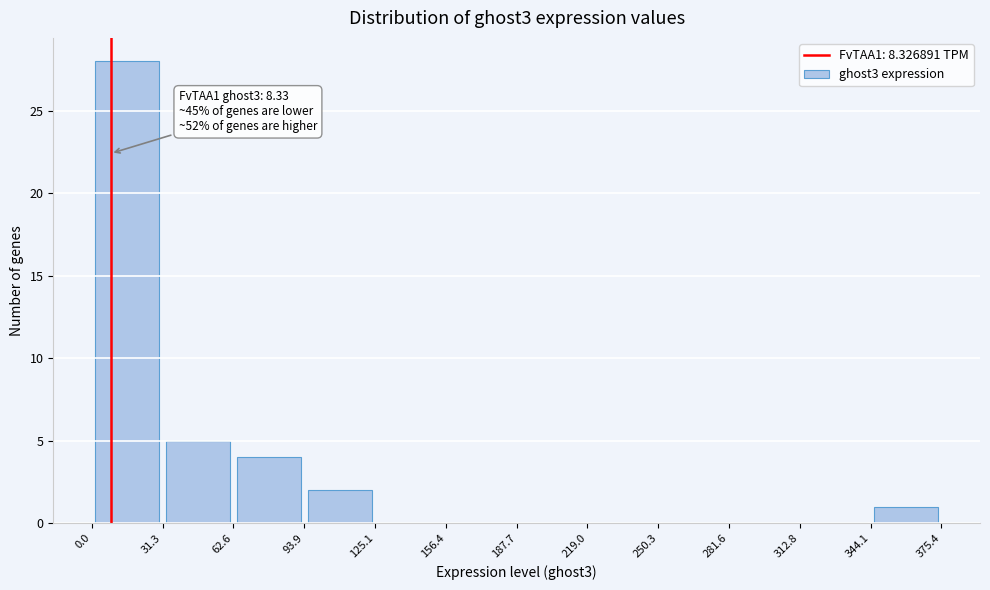

Which range on the x-axis has the tallest bar?

0.0 to 31.3